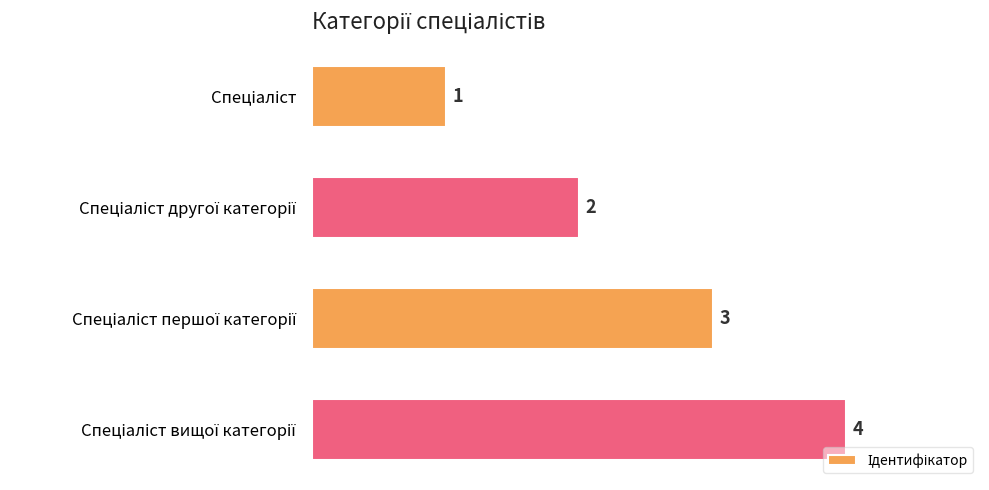

What is the value of the 1st bar from the top?

1